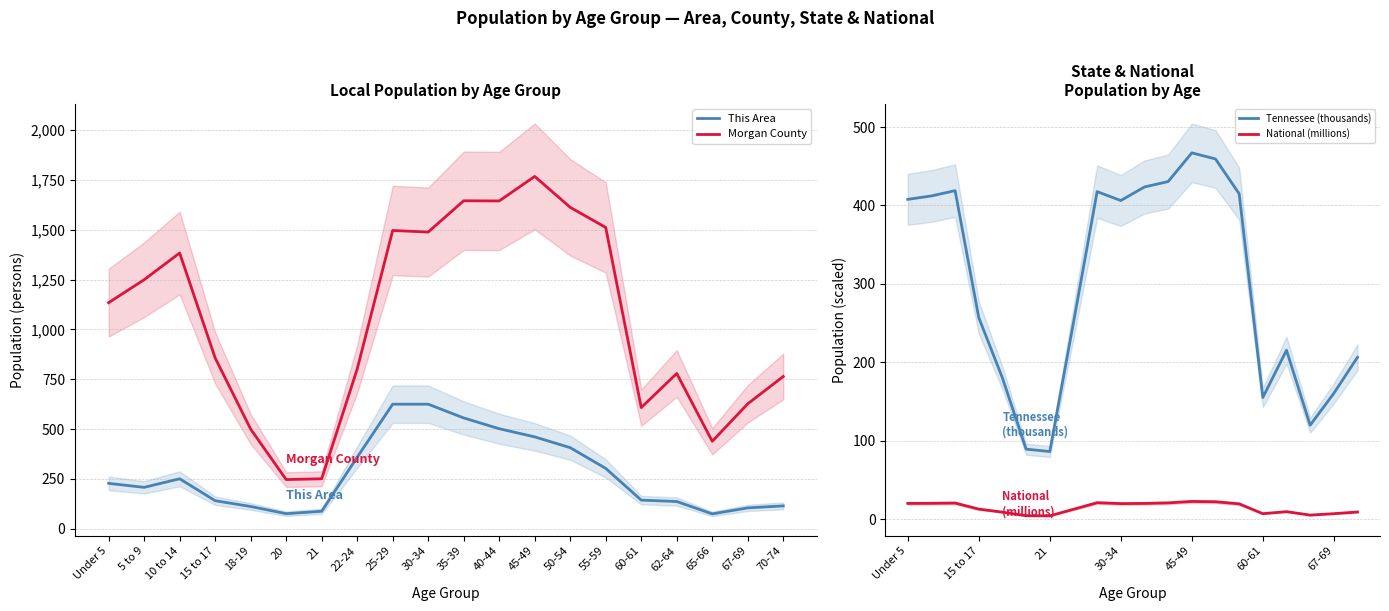

Reading left to right, what are all the values shown in this chart?

This Area: Under 5=228.0	5 to 9=208.0	10 to 14=251.0	15 to 17=141.0	18-19=112.0	20=76.0	21=88.0	22-24=359.0	25-29=625.0	30-34=625.0	35-39=556.0	40-44=502.0	45-49=461.0	50-54=407.0	55-59=303.0	60-61=144.0	62-64=137.0	65-66=75.0	67-69=105.0	70-74=115.0
Morgan County: Under 5=1134.0	5 to 9=1249.0	10 to 14=1383.0	15 to 17=857.0	18-19=500.0	20=247.0	21=251.0	22-24=801.0	25-29=1496.0	30-34=1488.0	35-39=1645.0	40-44=1644.0	45-49=1767.0	50-54=1612.0	55-59=1511.0	60-61=608.0	62-64=779.0	65-66=439.0	67-69=627.0	70-74=764.0
Tennessee (thousands): Under 5=407.8	5 to 9=412.2	10 to 14=418.9	15 to 17=257.1	18-19=180.1	20=89.4	21=86.4	22-24=250.5	25-29=417.7	30-34=406.3	35-39=423.6	40-44=430.5	45-49=467.1	50-54=459.3	55-59=415.0	60-61=155.2	62-64=215.5	65-66=119.9	67-69=160.6	70-74=206.5
National (millions): Under 5=20.2	5 to 9=20.3	10 to 14=20.7	15 to 17=13.0	18-19=9.1	20=4.5	21=4.4	22-24=12.7	25-29=21.1	30-34=20.0	35-39=20.2	40-44=20.9	45-49=22.7	50-54=22.3	55-59=19.7	60-61=7.1	62-64=9.7	65-66=5.3	67-69=7.1	70-74=9.3